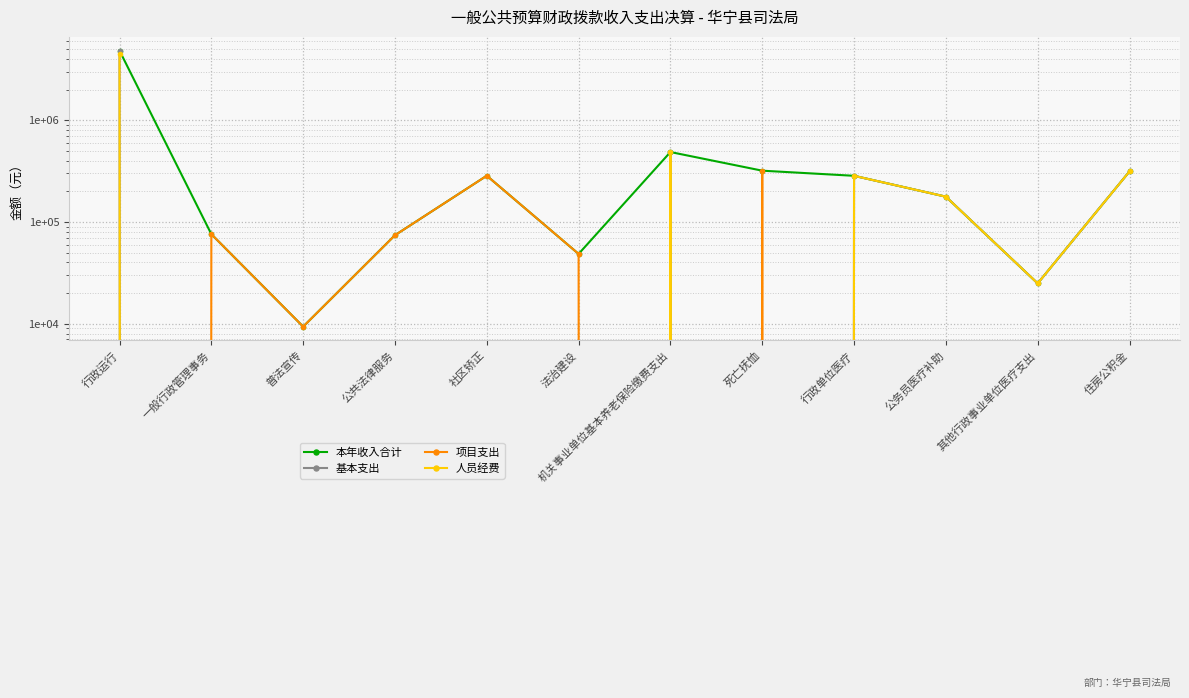

Which has a higher value, 行政运行 or 机关事业单位基本养老保险缴费支出?

行政运行